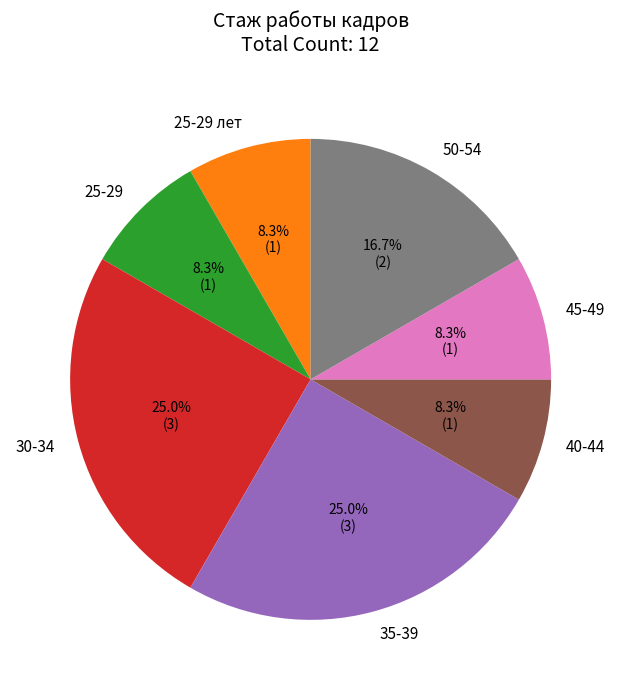

True or false: 40-44 accounts for 20% of the total.

False